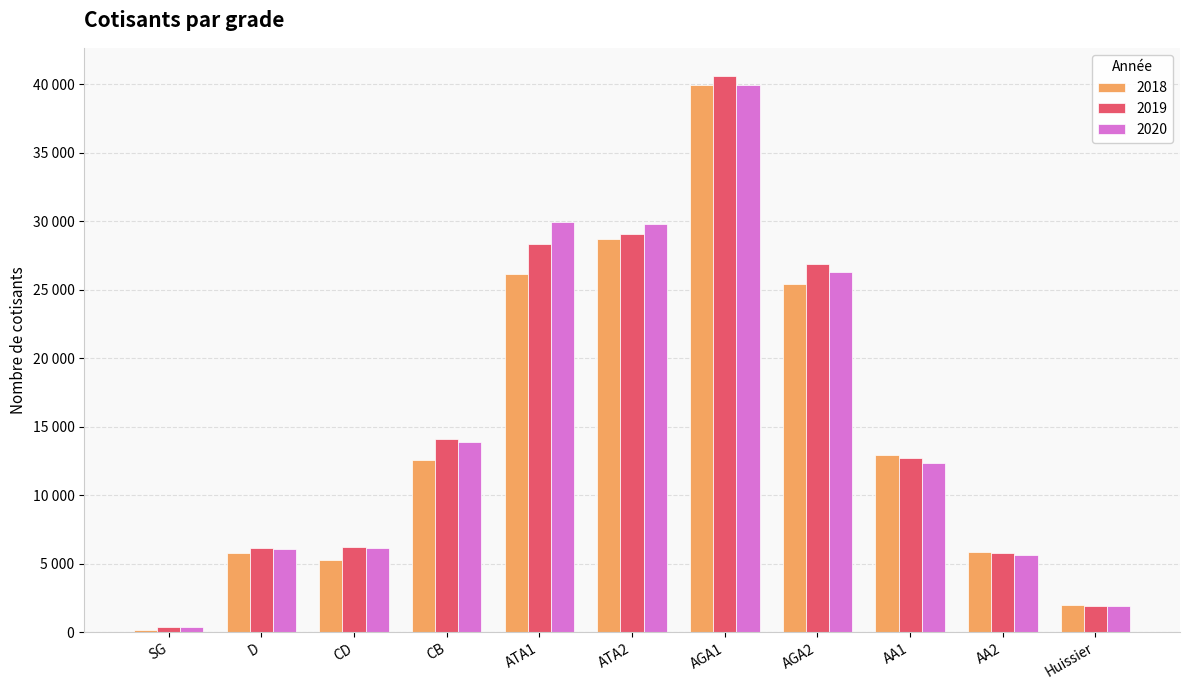

What are all the series names shown in the legend?

2018, 2019, 2020